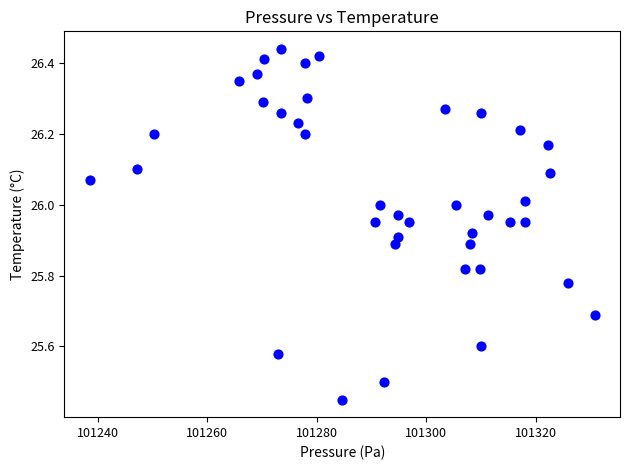

What is the range of X values (max minus min)?

92.2